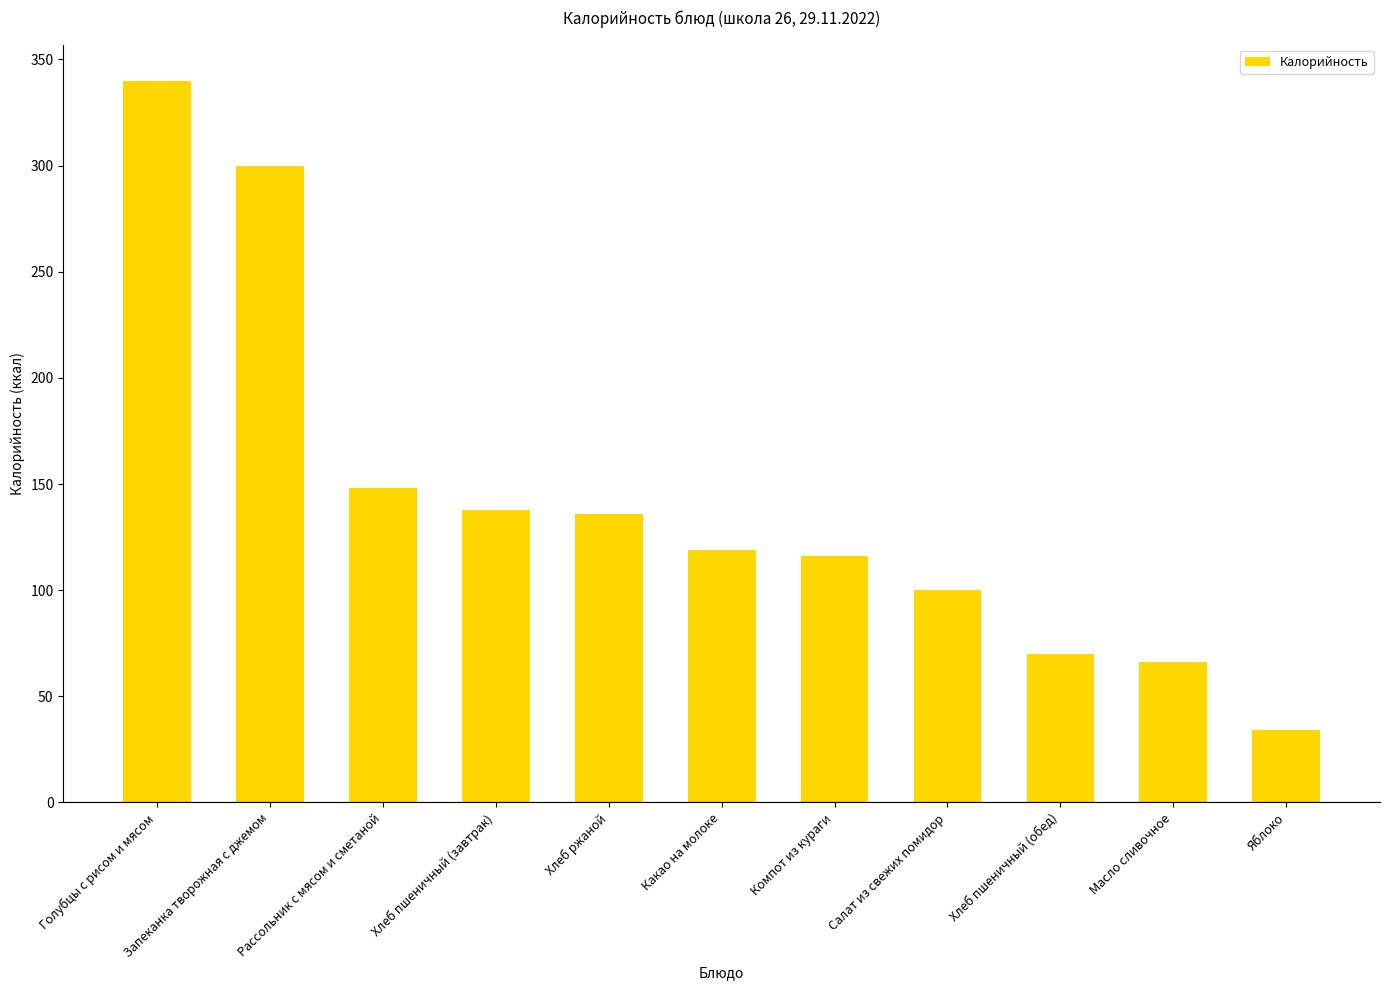

What is the sum of all values?

1567